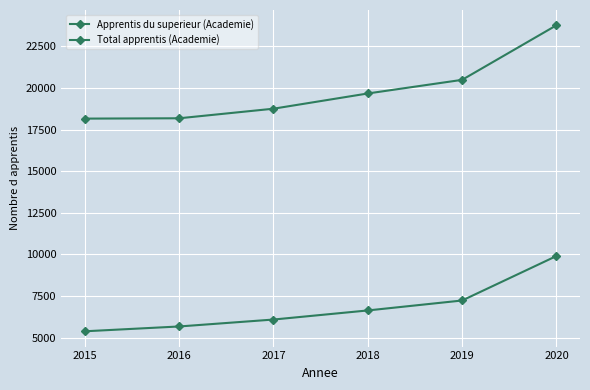

What is the sum of the Apprentis du superieur (Academie) values at 2017 and 2019?

13333